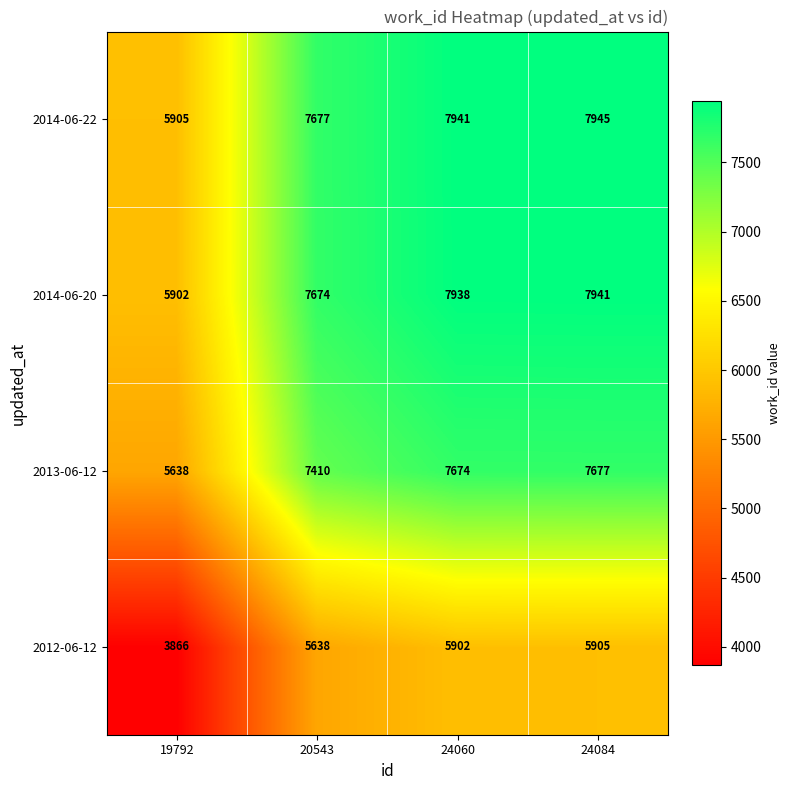

Which label corresponds to the largest value in the chart?

24084